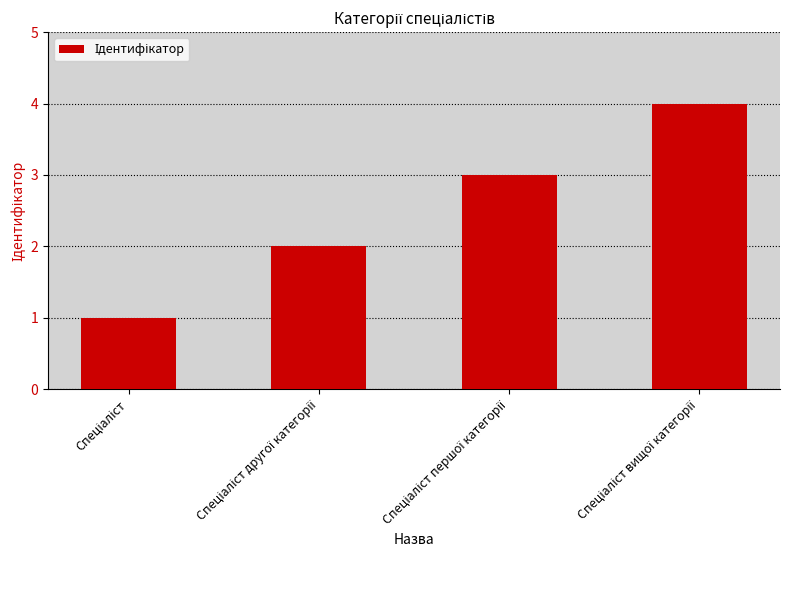

What is the difference between the maximum and minimum values?

3